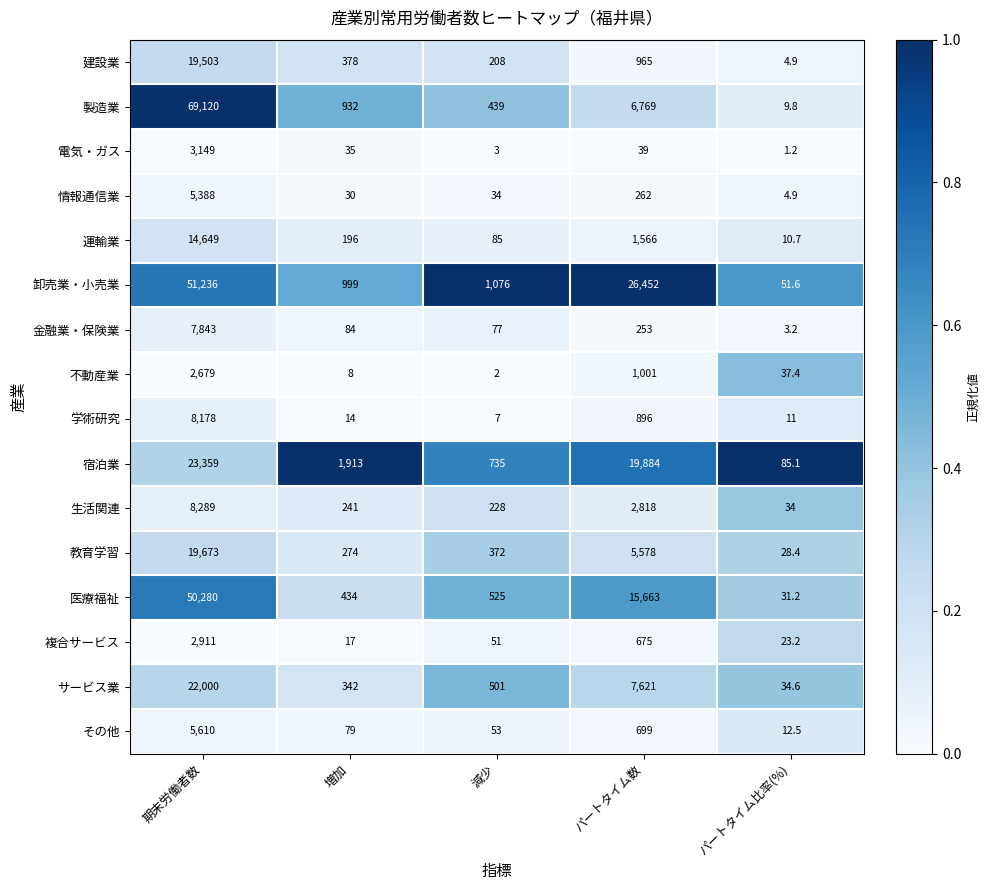

What is the sum of the 電気・ガス values at 期末労働者数 and パートタイム比率(%)?

3150.2